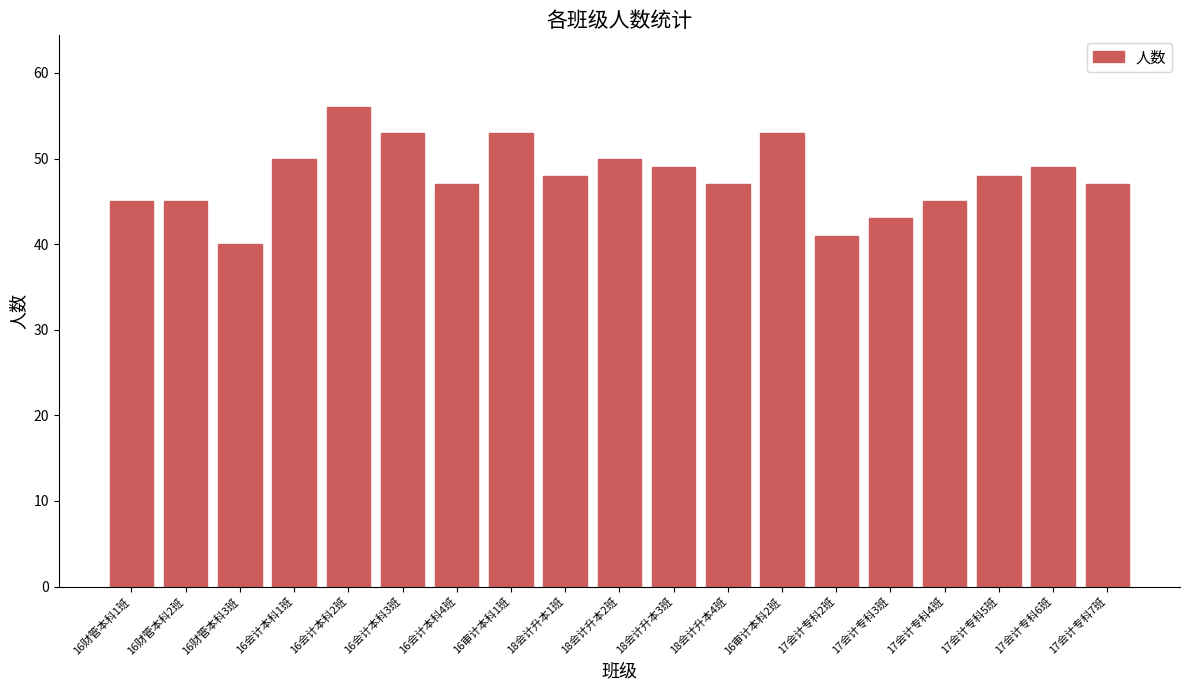

What is the label of the 10th bar from the left?

18会计升本2班